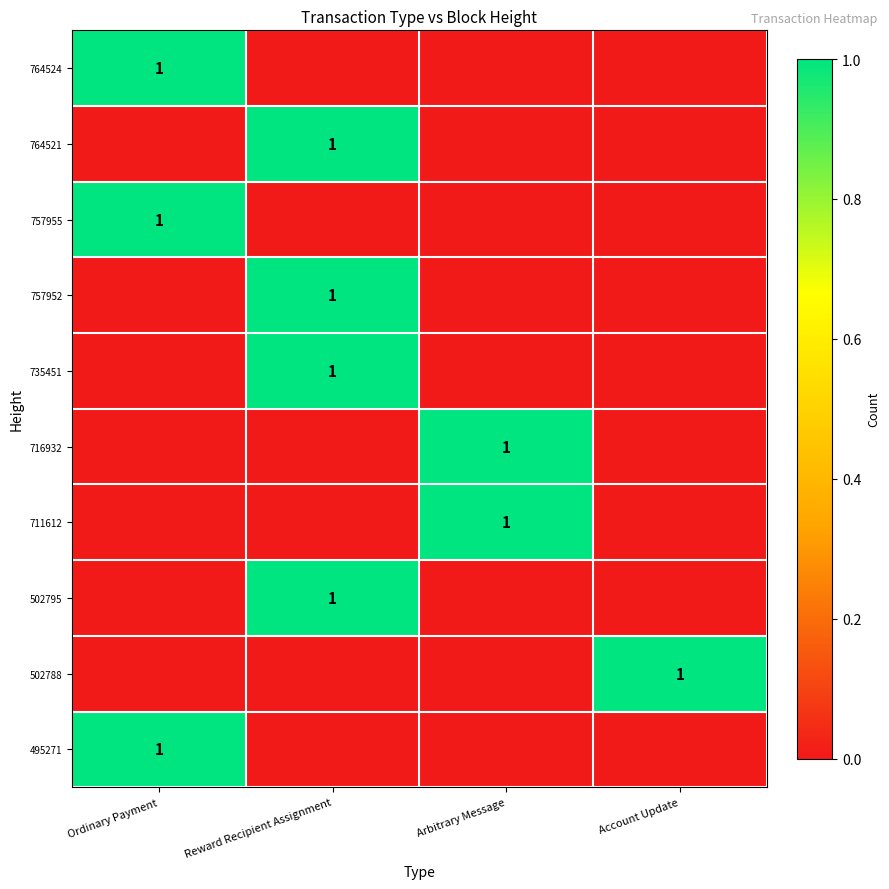

At which category does the chart reach its peak across all series?

Ordinary Payment